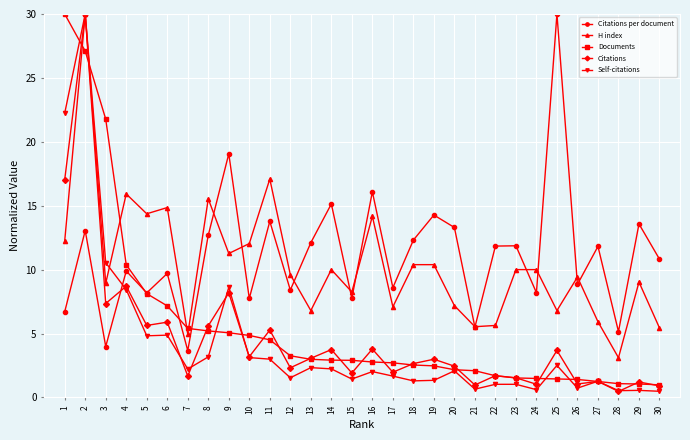

What is the total value across all series at 1?

88.2